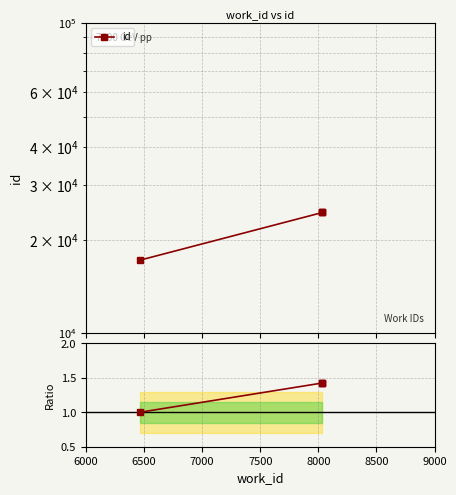

What is the value of the id point at the 2nd from the left?

24502.0